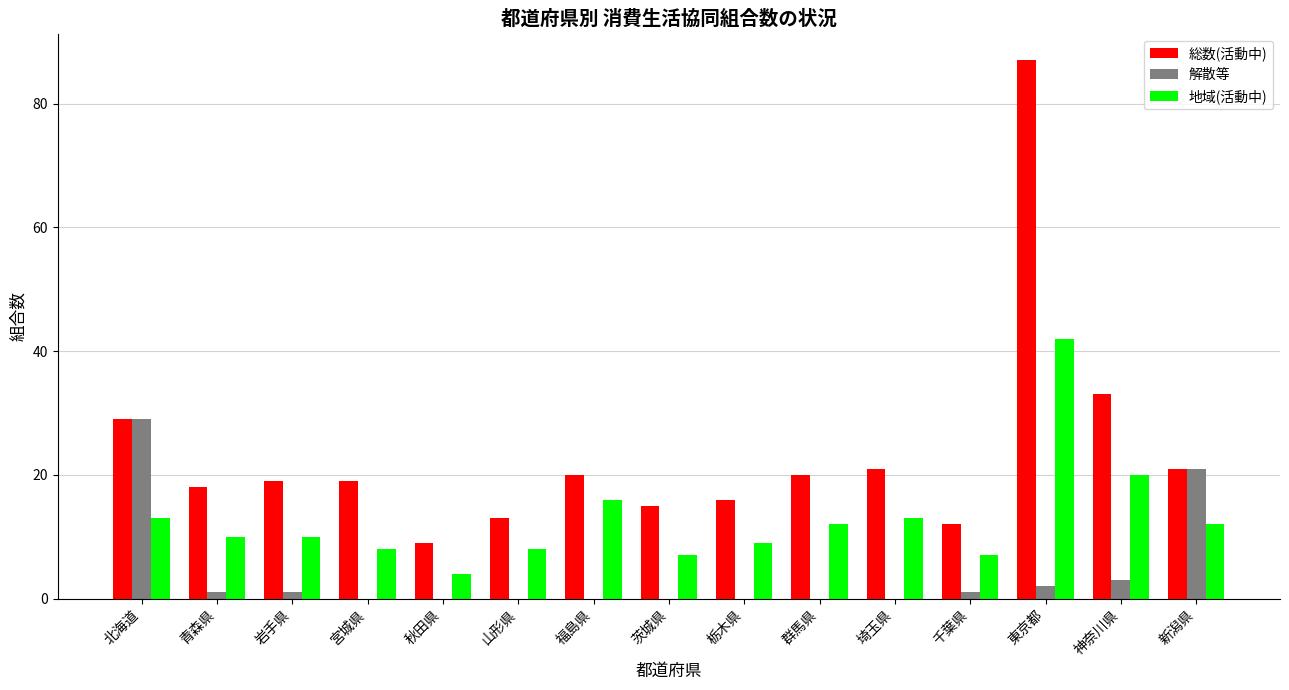

How many data points does each series have?

15